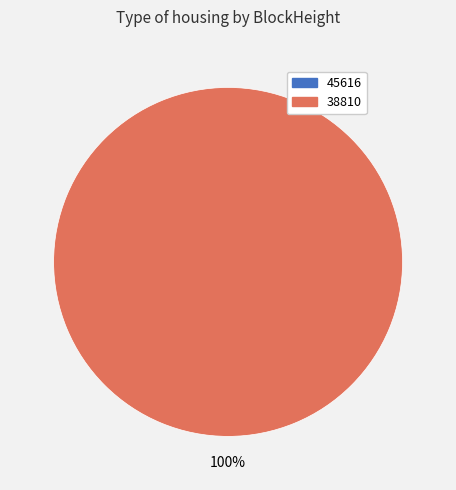

How much of the chart is everything except 45616?

100.0%